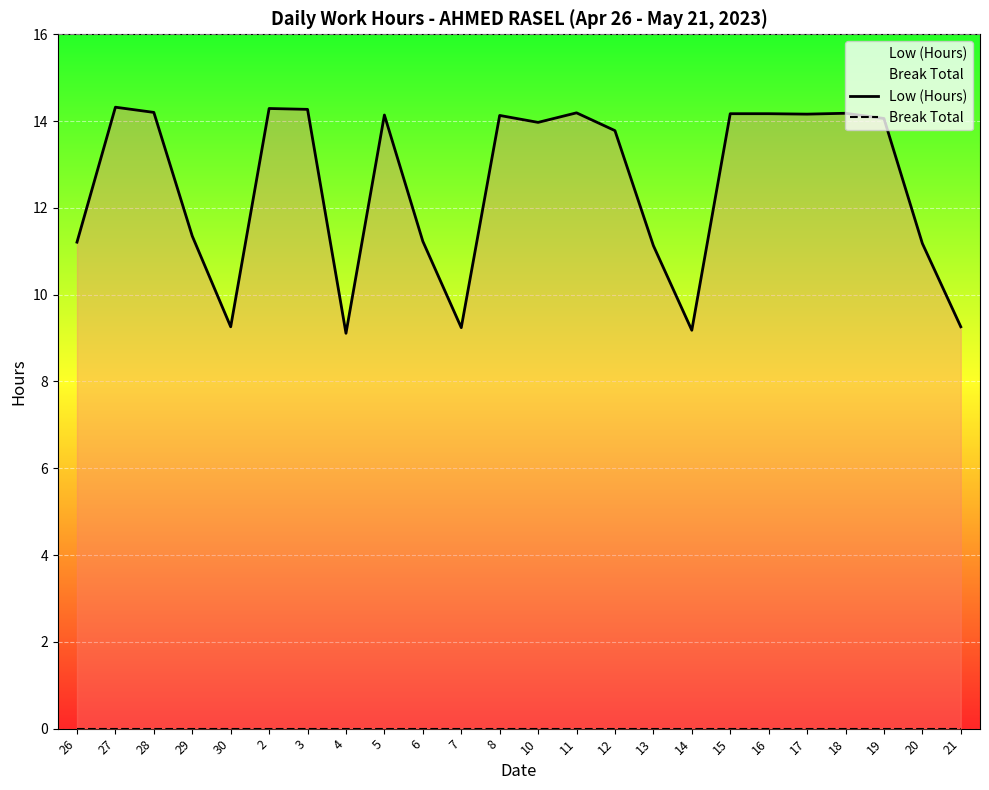

What is the spread (max minus min) of values at 2?

14.3